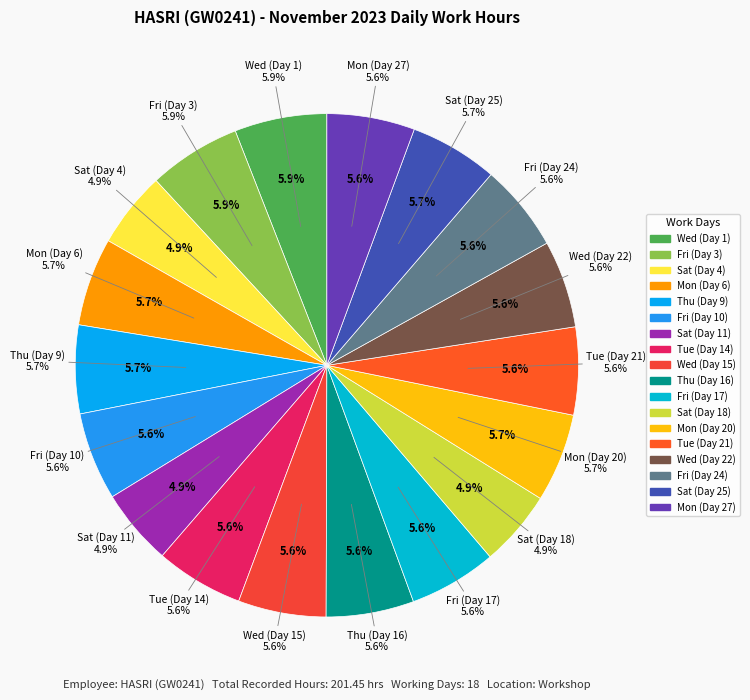

Which slice is the smallest?

Sat (Day 4)